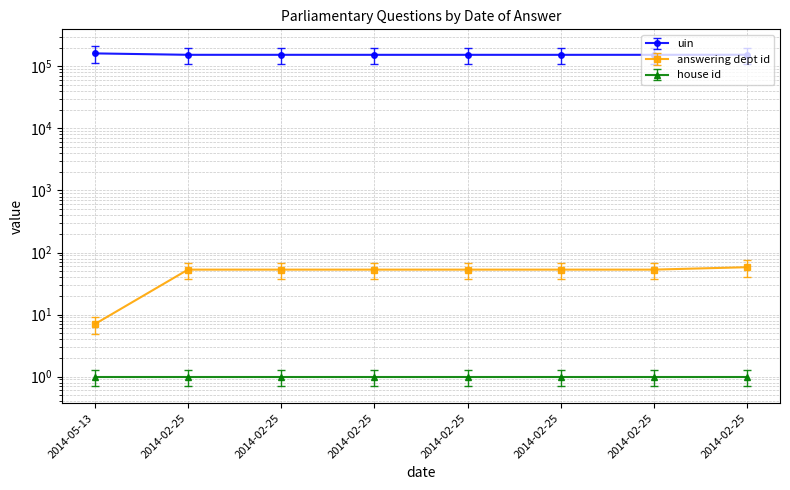

What is the label of the 2nd point from the right?

2014-02-25